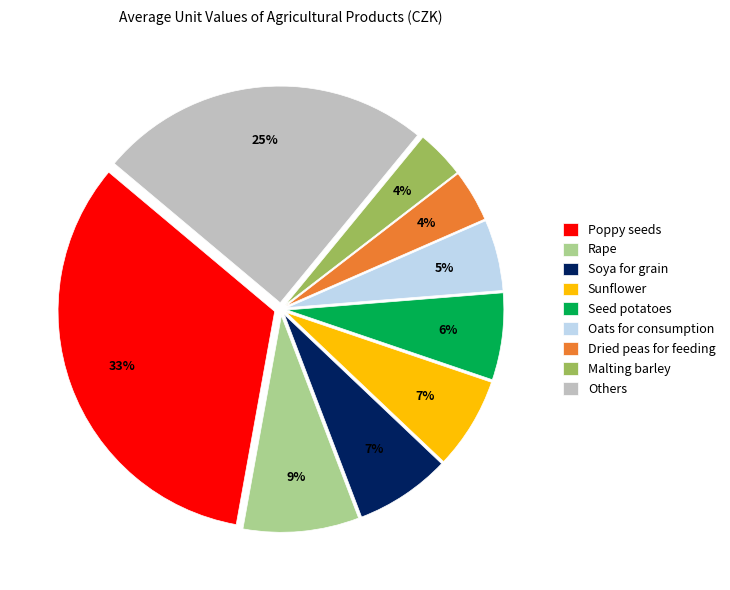

Between Rape and Dried peas for feeding, which is larger?

Rape